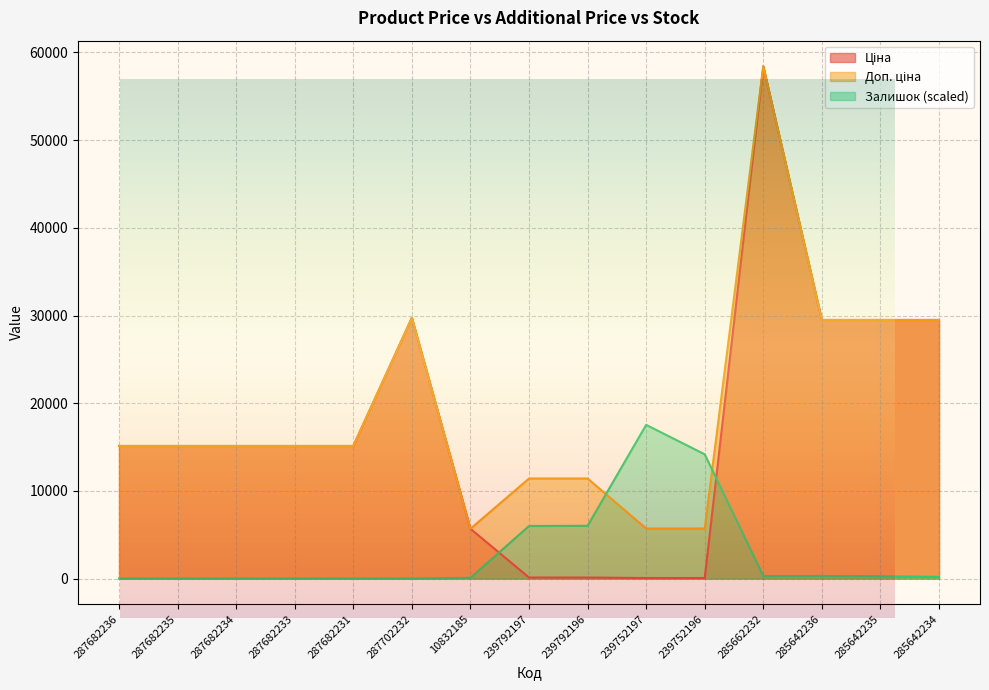

Where is the first local minimum for Доп. ціна?

10832185